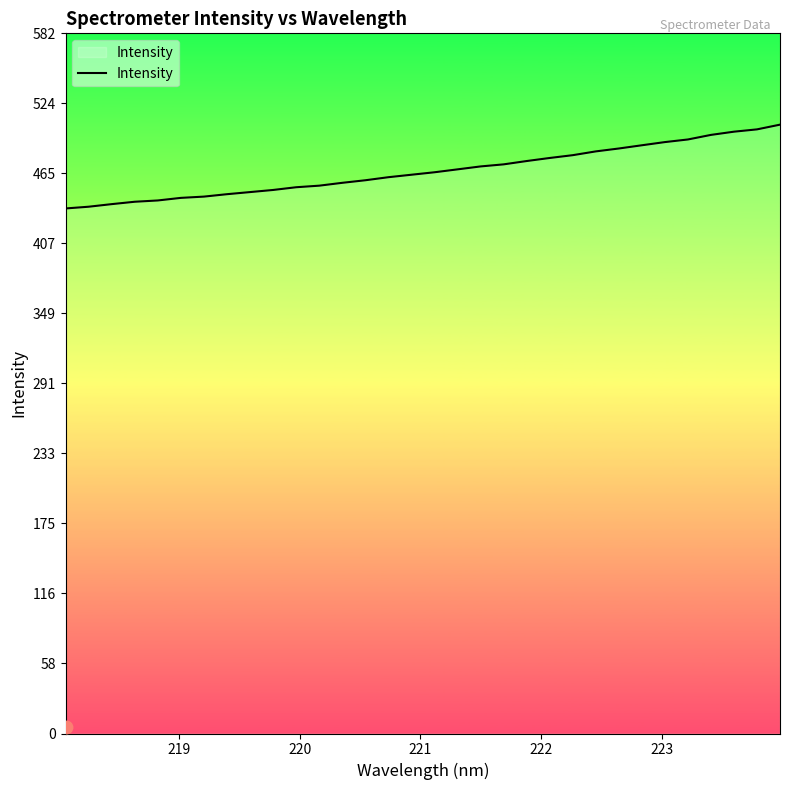

What is the maximum value shown in the chart?

506.0